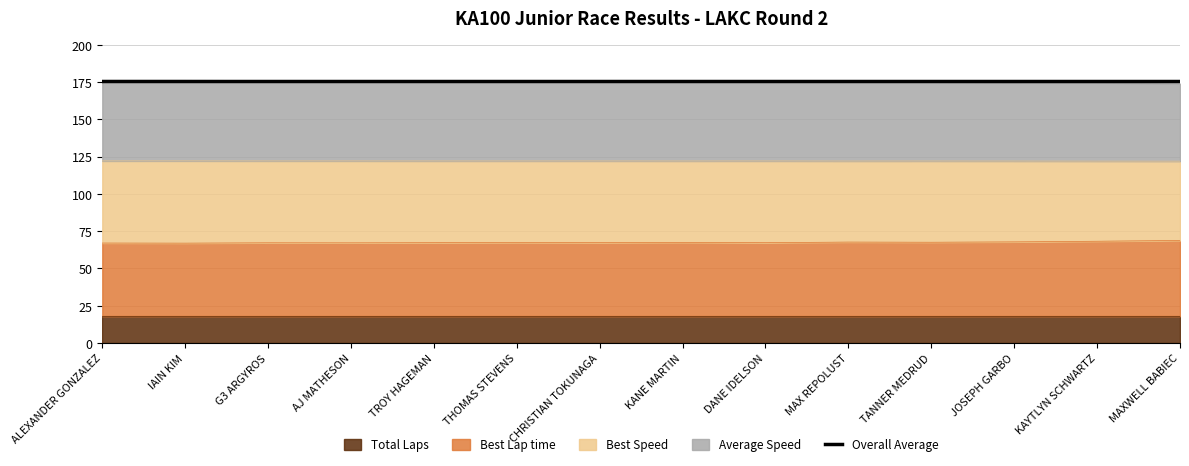

What is the average value of the Average Speed series?

175.4